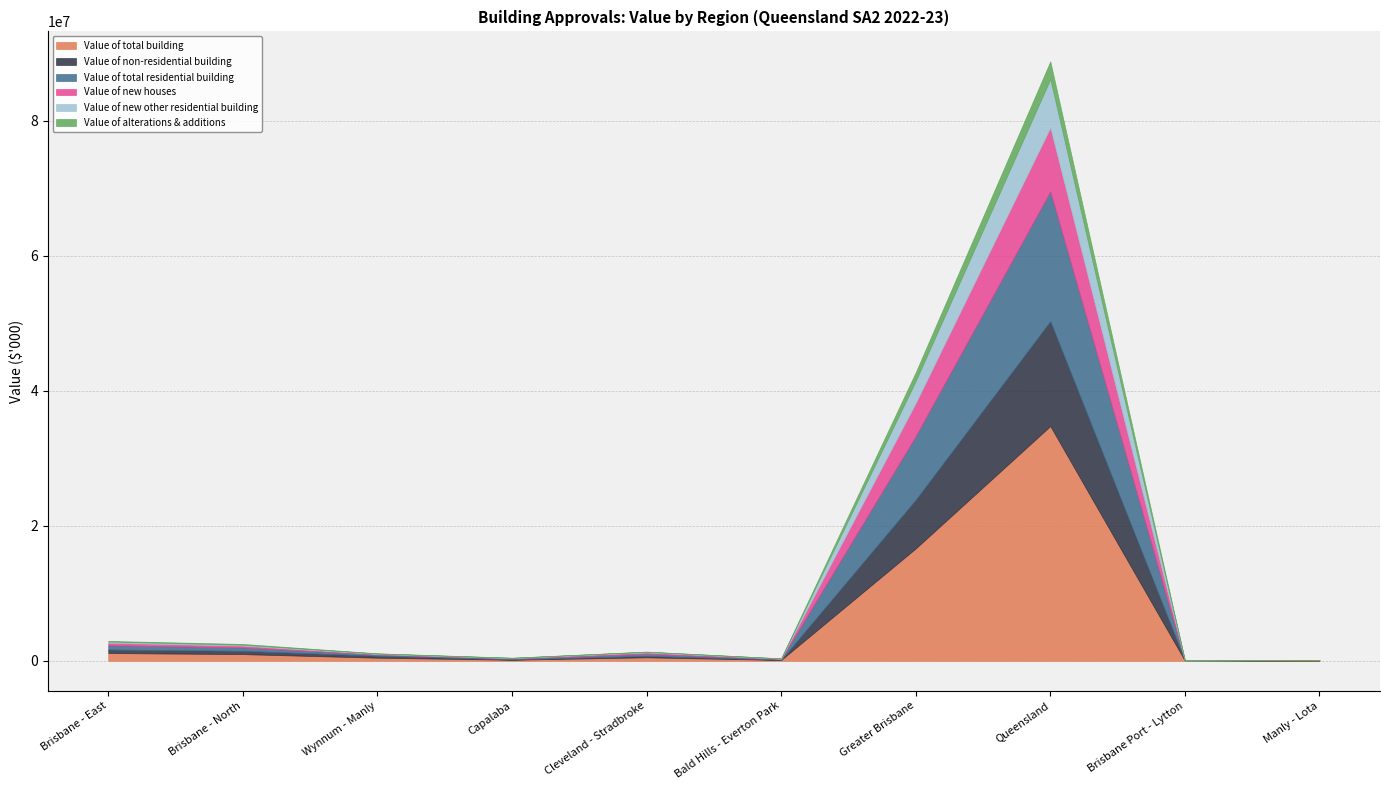

Is it true that Value of non-residential building equals 31707.2 at Bald Hills - Everton Park?

False